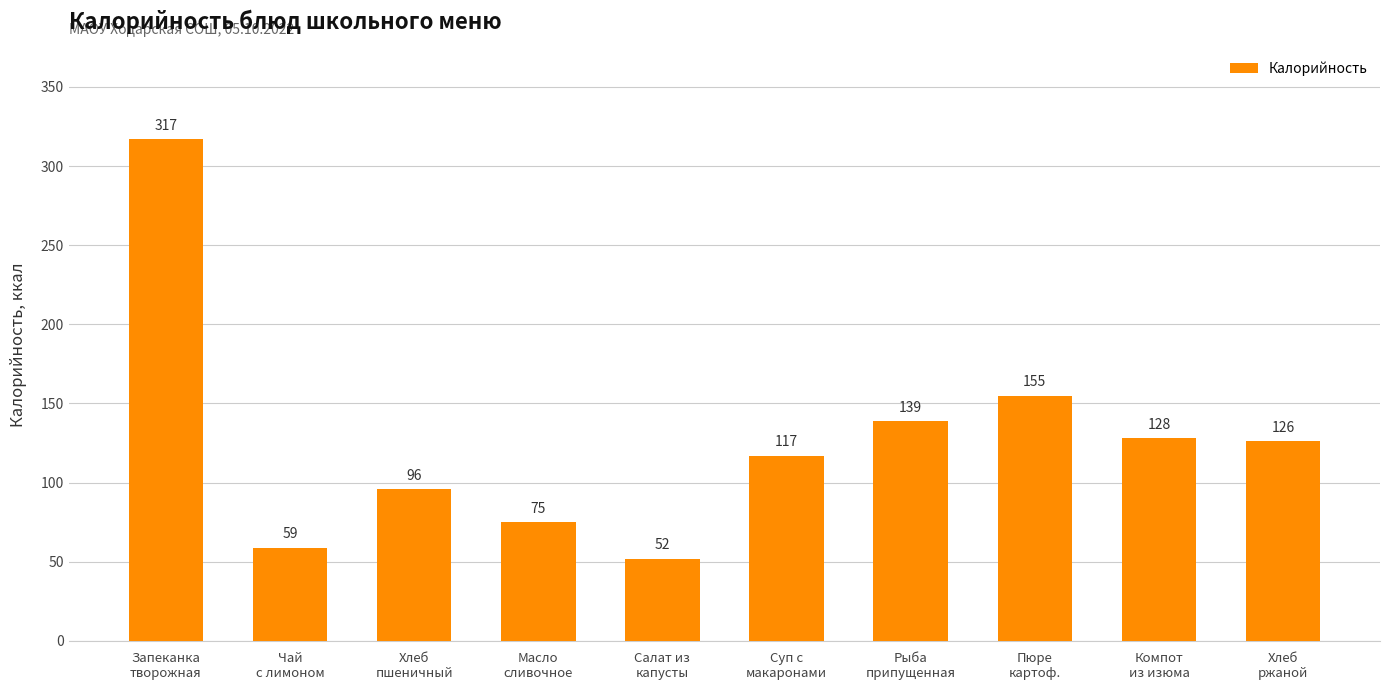

Between Хлеб
ржаной and Пюре
картоф., which is larger?

Пюре
картоф.